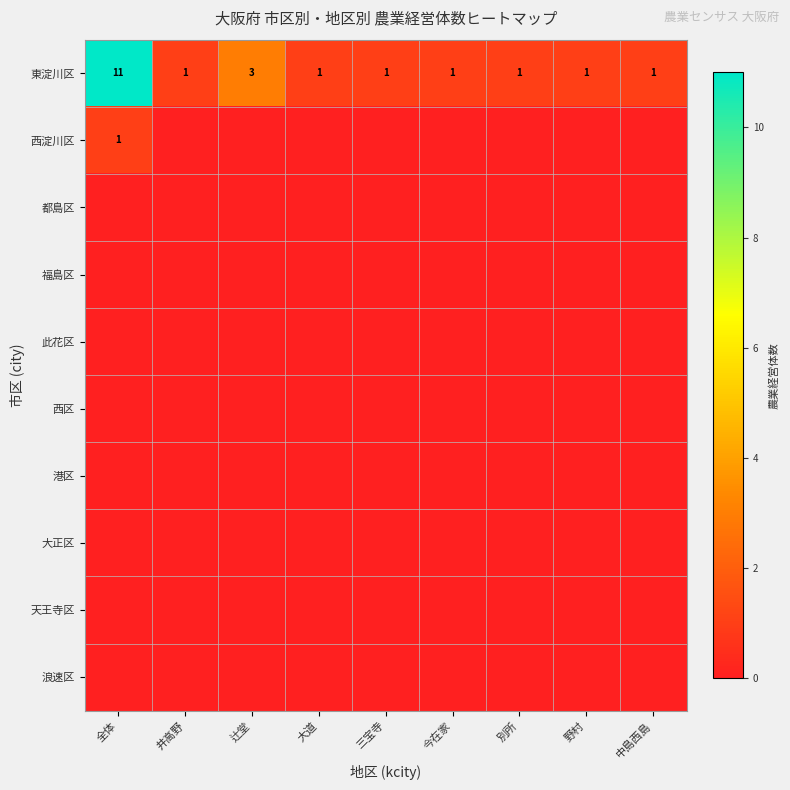

What is the difference between the maximum and minimum values in the 東淀川区 series?

10